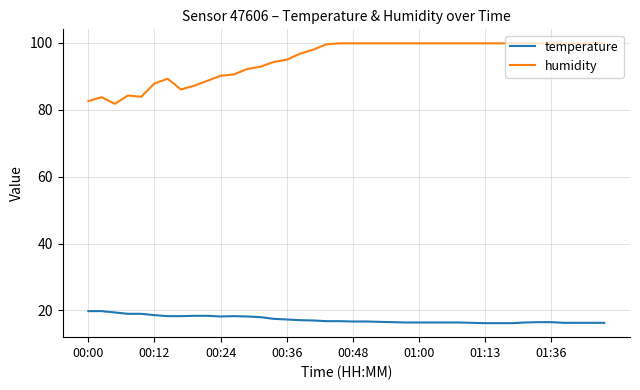

List the series in order of their overall mean, lowest first.

temperature, humidity